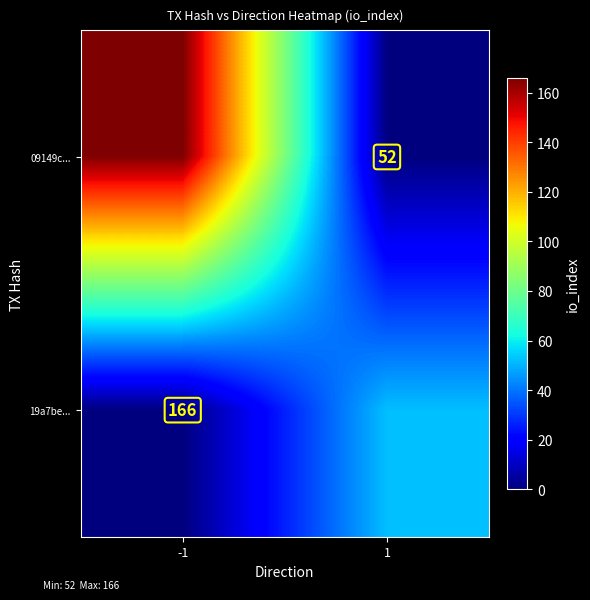

Is it true that 19a7be... equals 33 at -1?

False